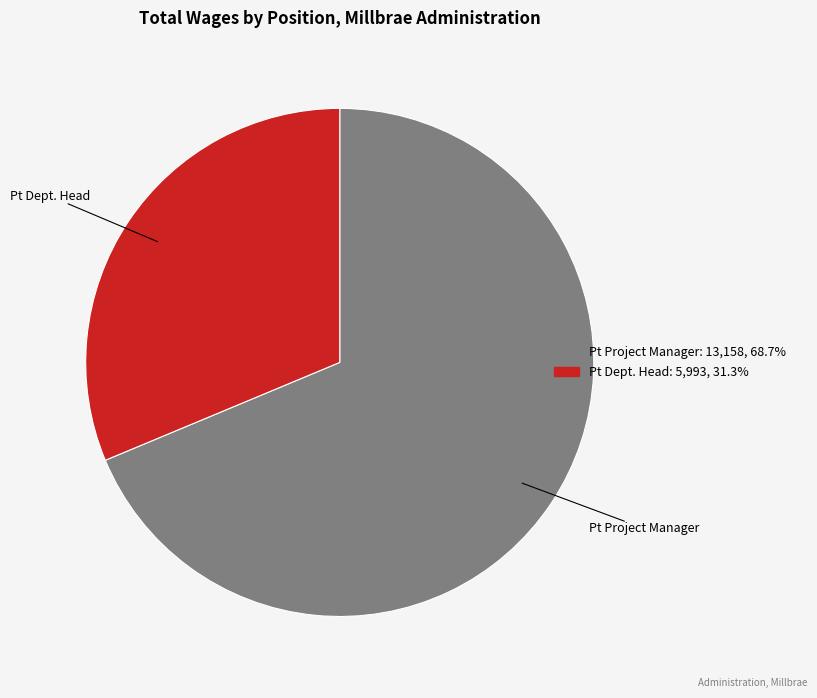

How many slices are in this pie chart?

2